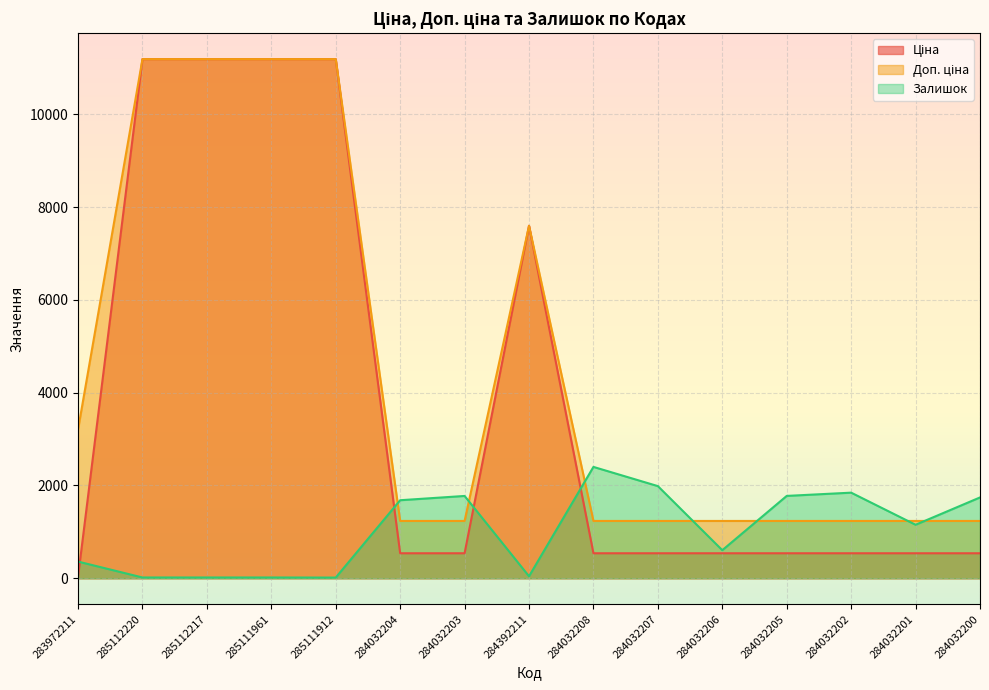

Where is Ціна nearest to the value 5610?

284392211